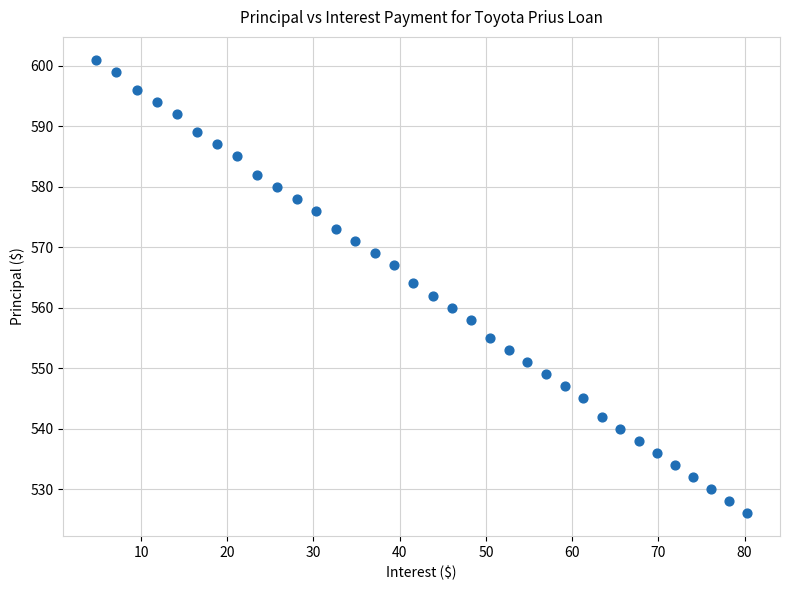

What is the range of Y values (max minus min)?

75